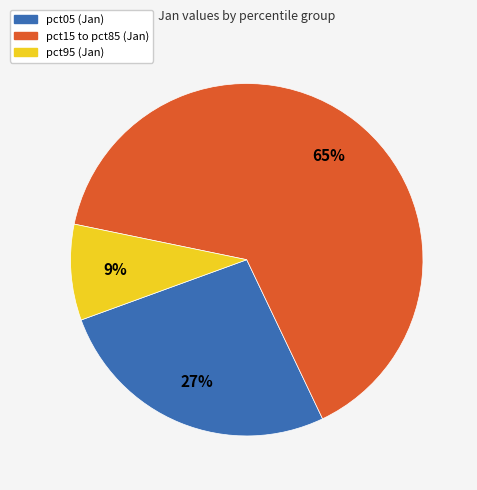

To the nearest percent, what is the average slice percentage?

33%